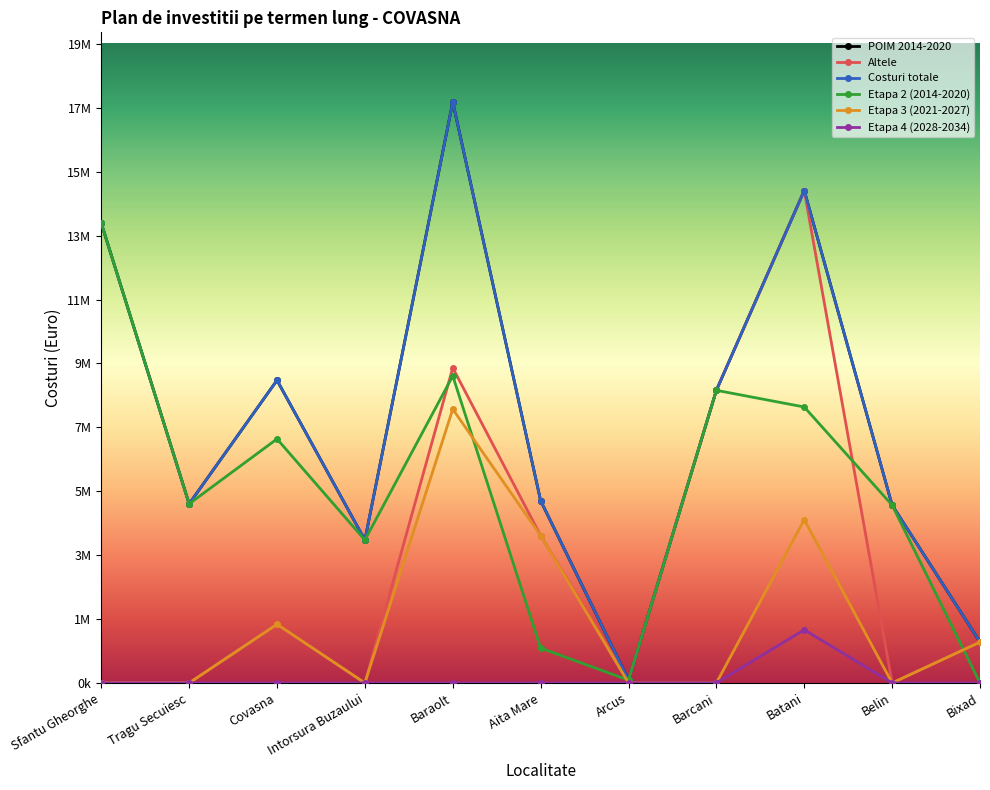

What is the label of the 5th point from the left?

Baraolt